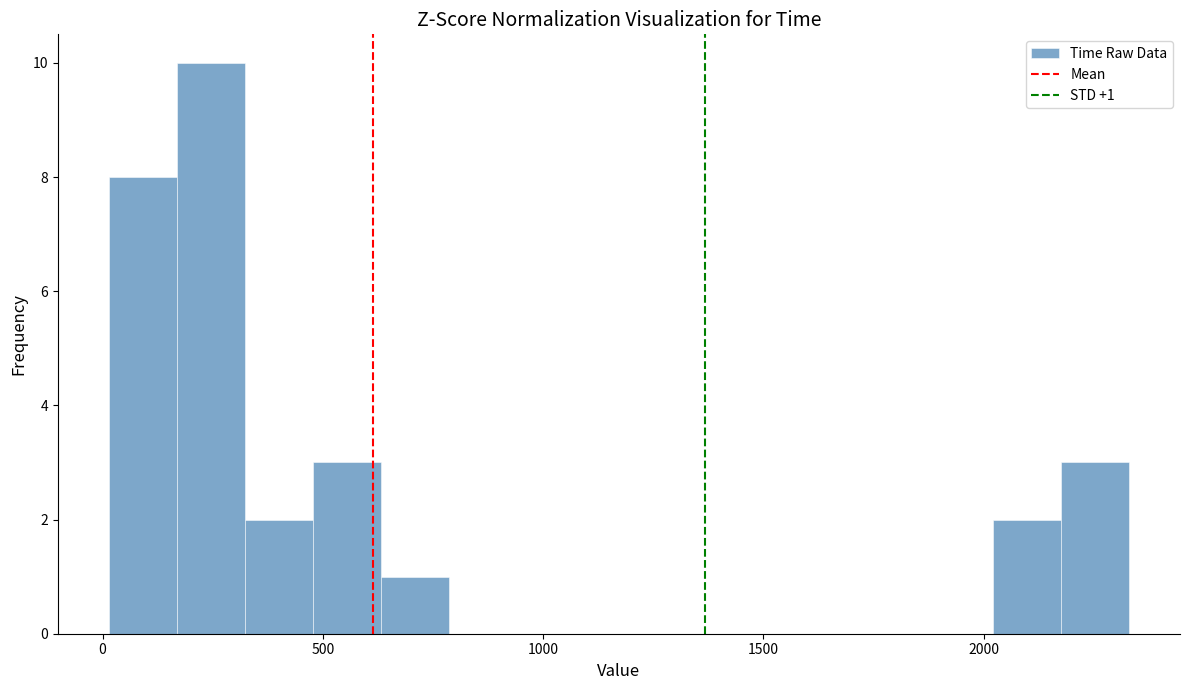

Read against the x-axis, roughly where is the centre of the tallest bar?

250